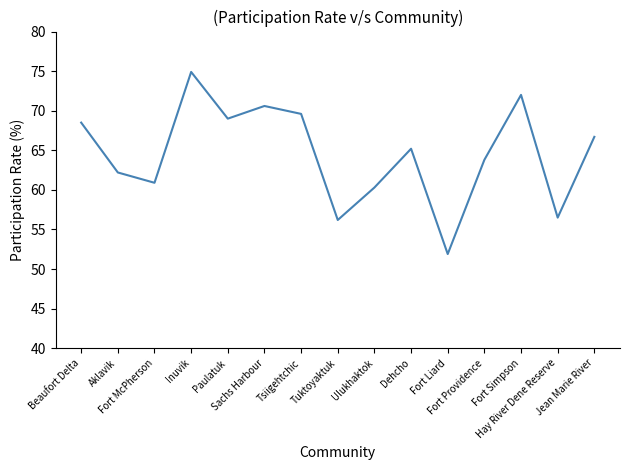

What is the minimum value shown in the chart?

51.9